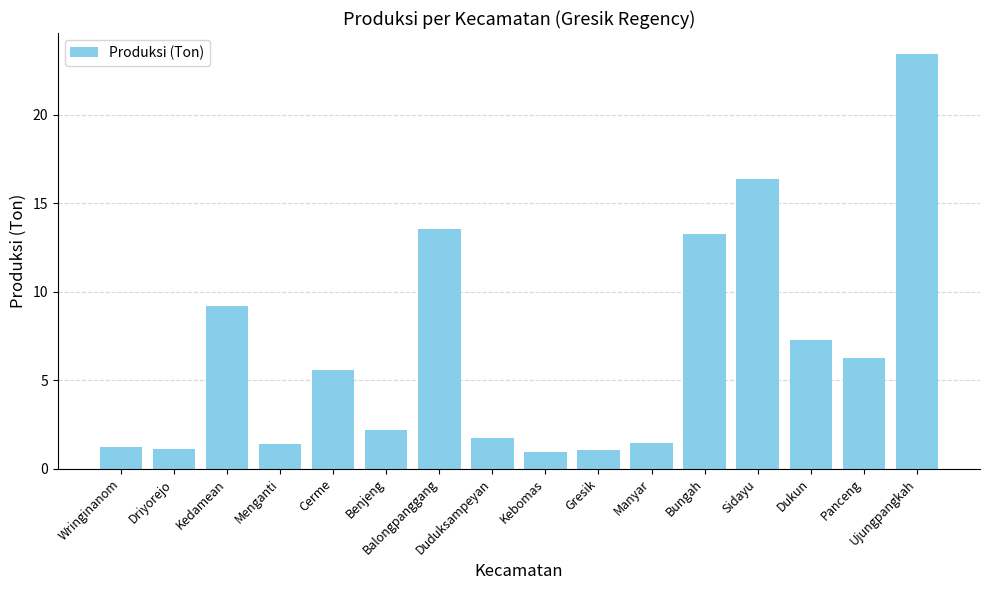

What is the greatest value displayed?

23.4